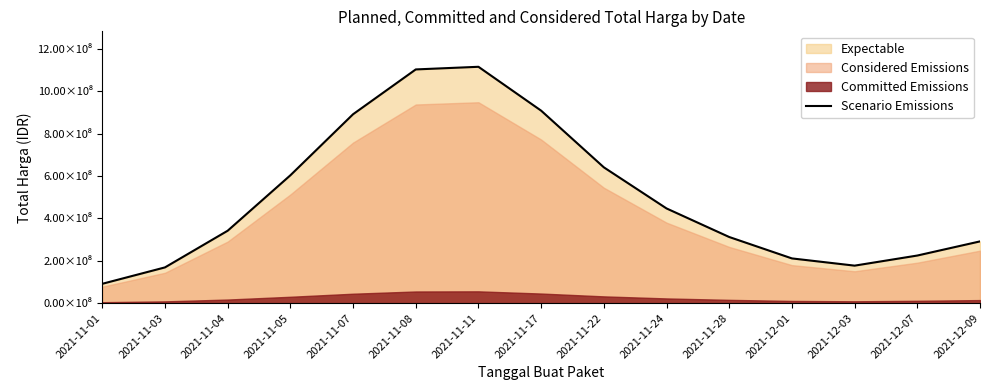

The chart shows a value of 640518023 at 2021-11-22. True or false?

True